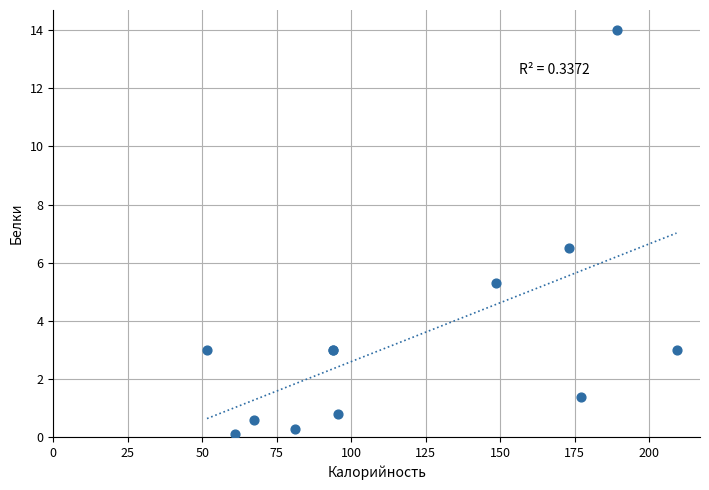

What Y value in the scatter plot is closest to 7?

6.5